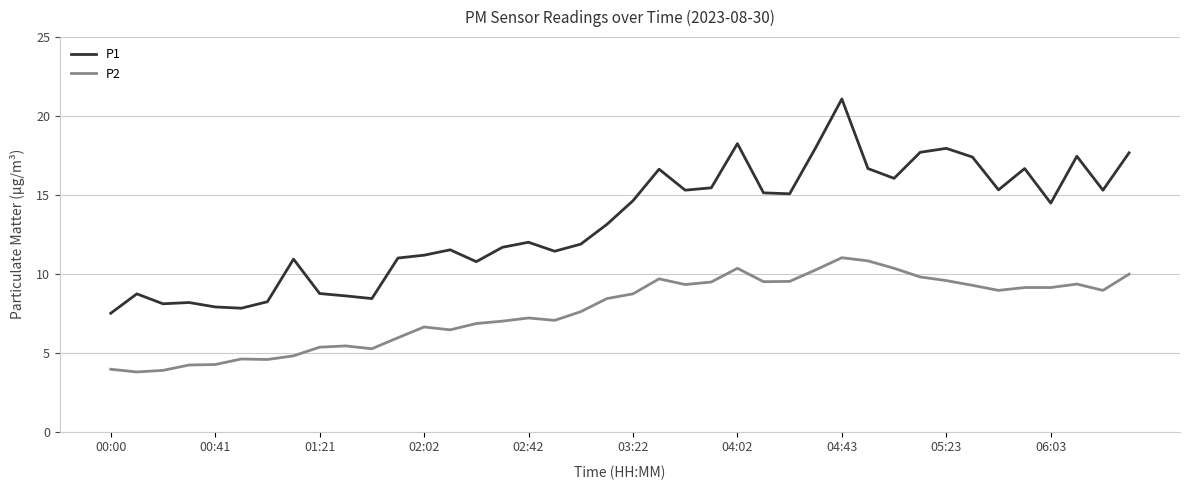

What is the difference between the maximum and minimum values in the P2 series?

7.2